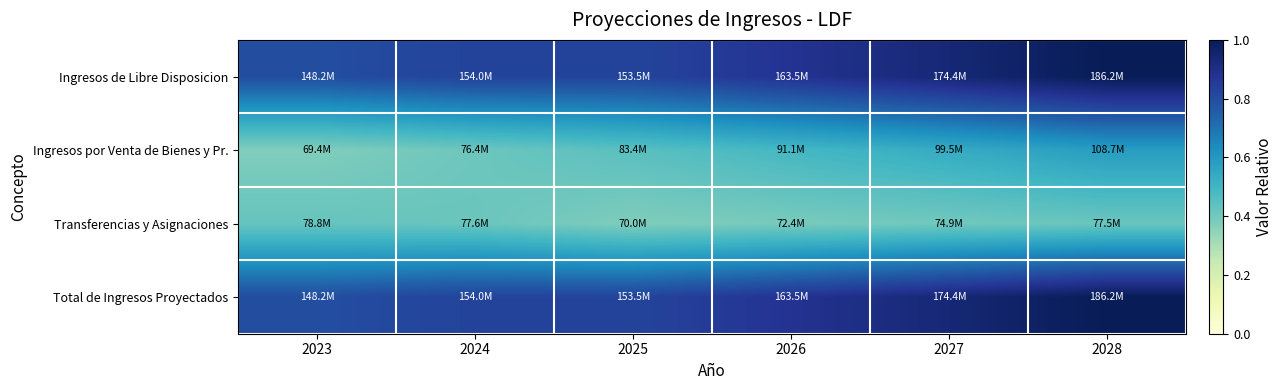

What is the total value across all series at 2027?

2.8